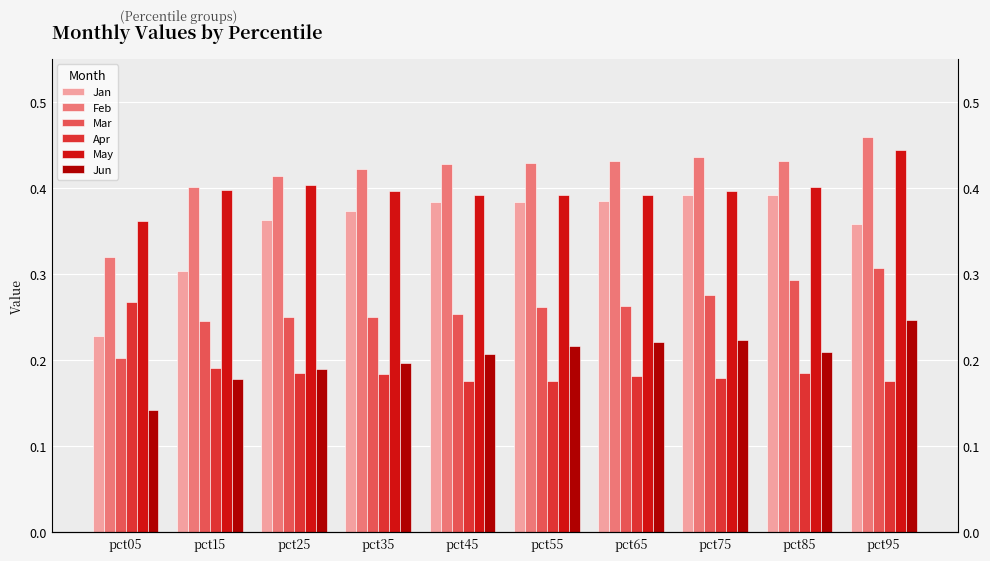

How many categories are shown in the chart?

10